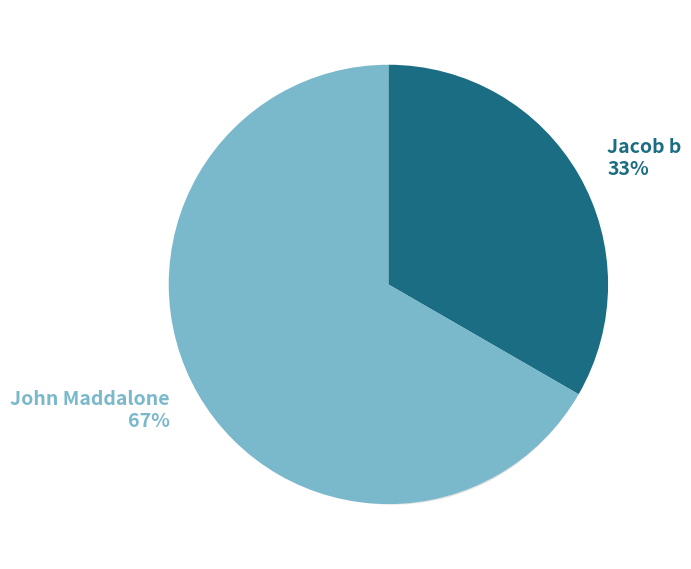

Is the sum of Jacob b and John Maddalone greater than half?

Yes